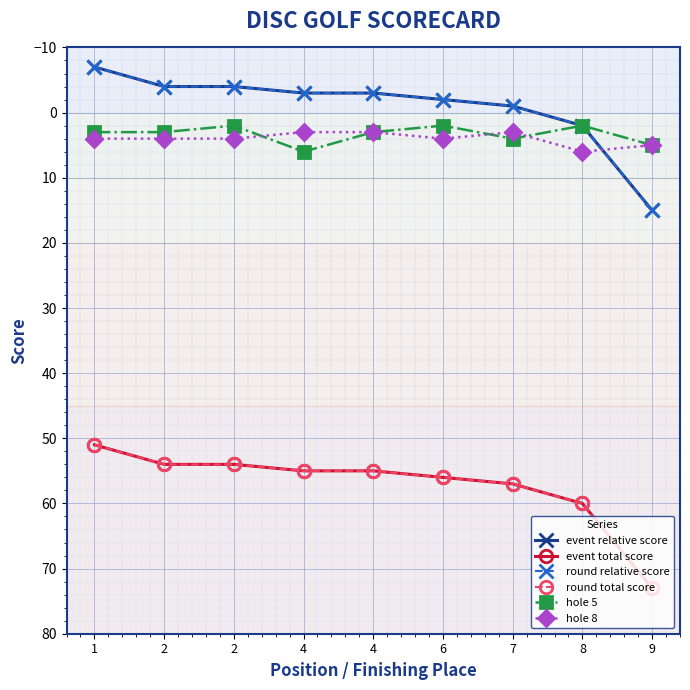

Is this an area chart (filled region under the line)?

No